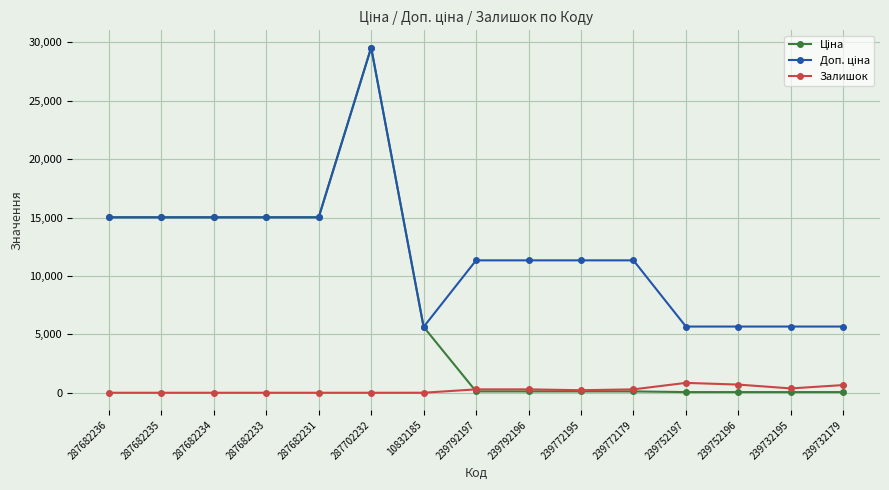

What is the maximum value shown in the chart?

29548.9